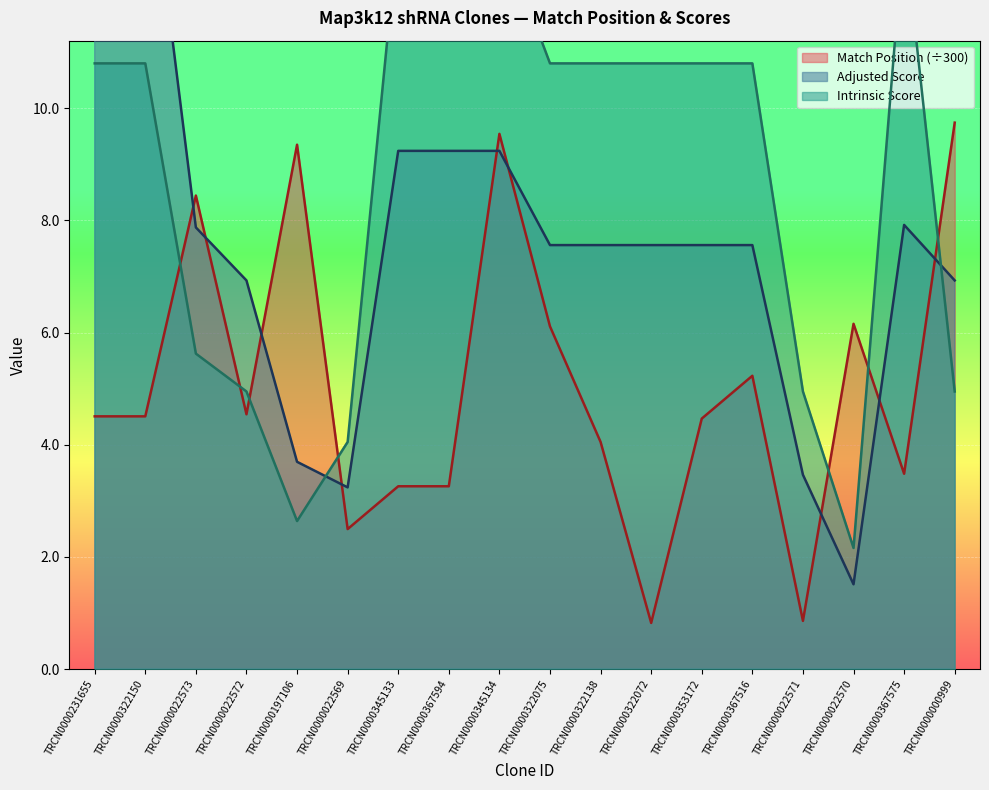

What is the total value across all series at TRCN0000367516?

23.6